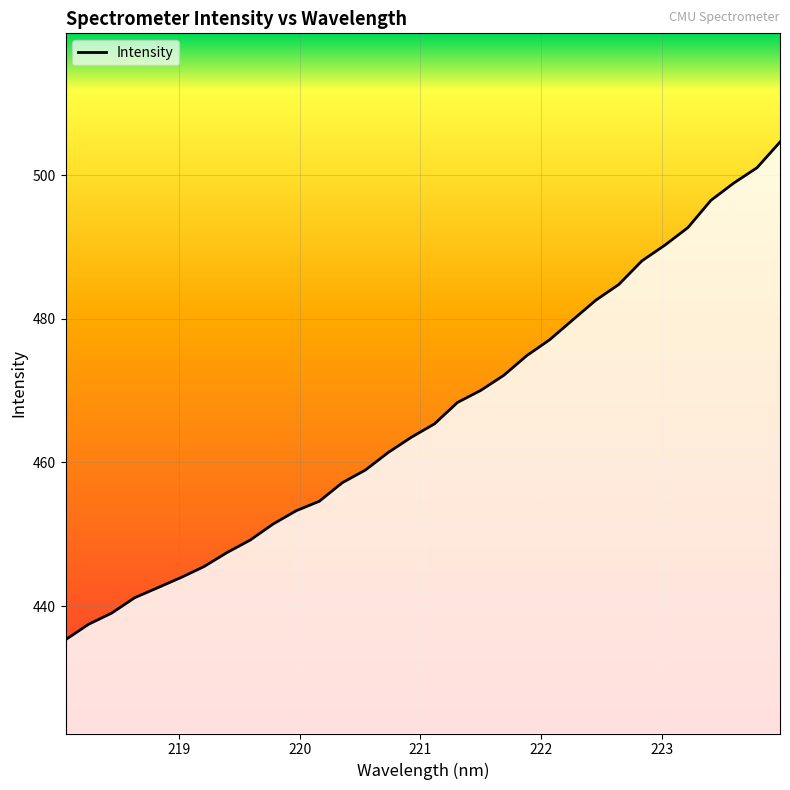

What is the difference between the maximum and minimum values?

69.3